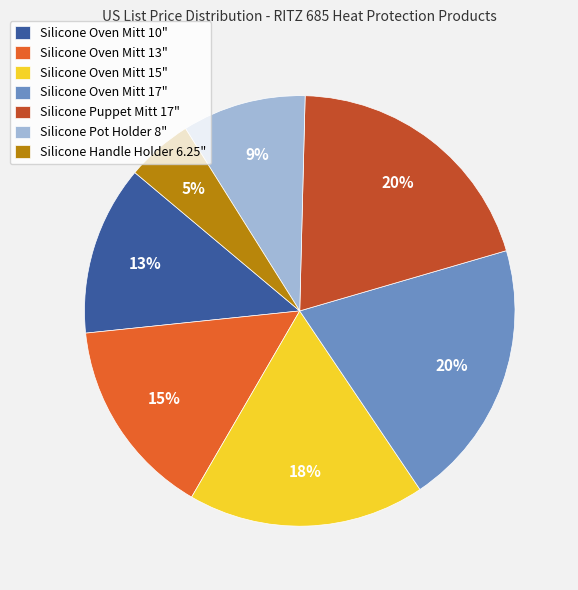

To the nearest percent, what is the combined percentage of Silicone Handle Holder 6.25" and Silicone Puppet Mitt 17"?

25%